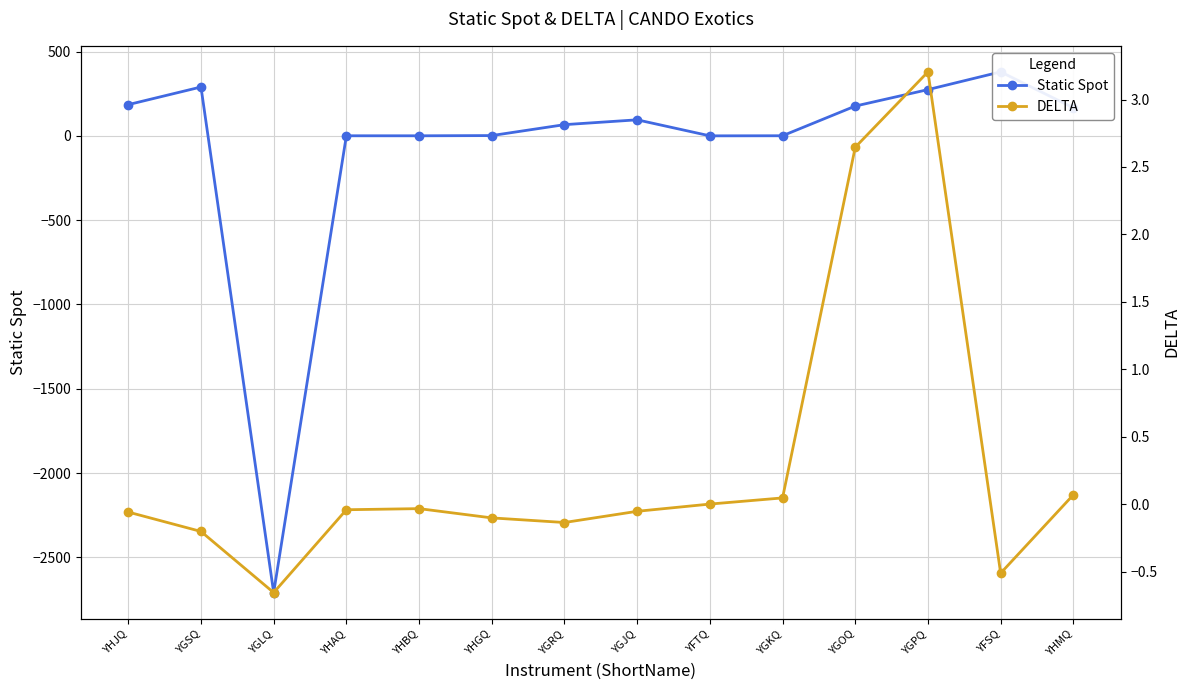

At which category is the sum across all series the highest?

YFSQ